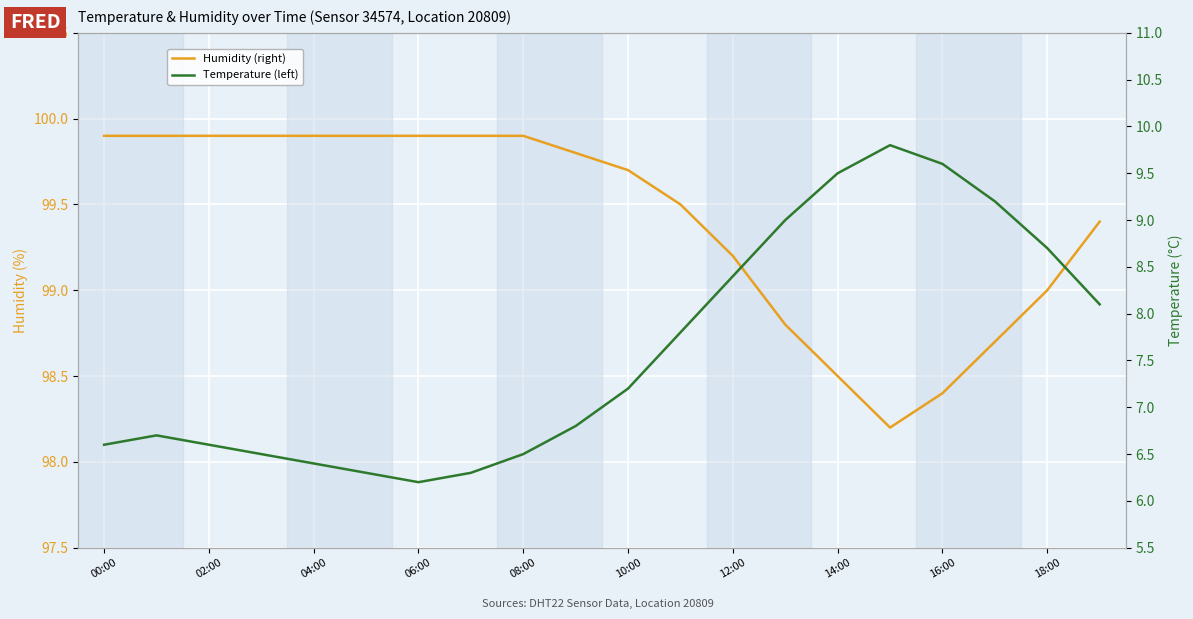

At which label does Temperature (left) first exceed 7?

10:00